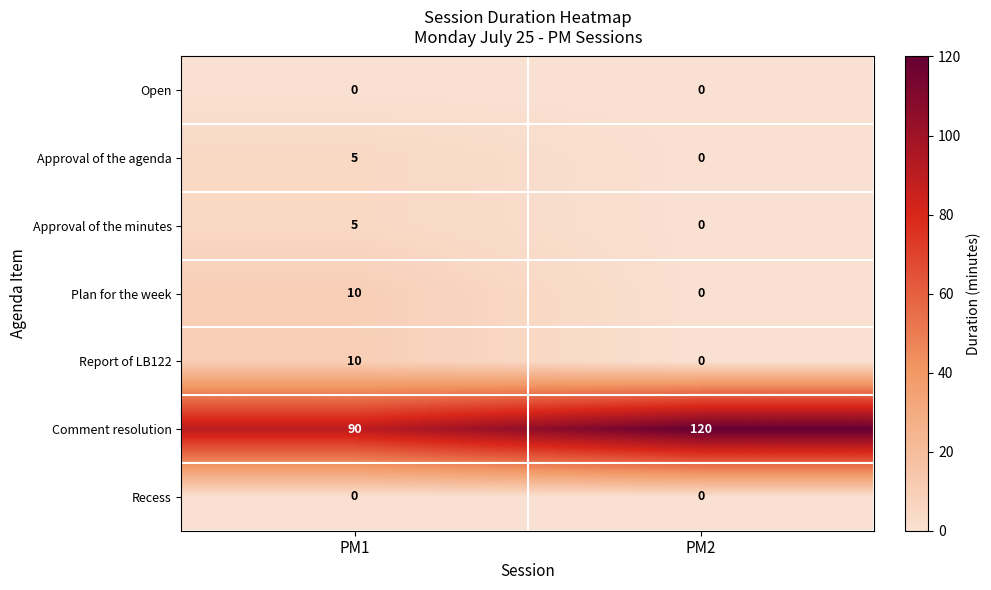

Which series has the largest total across all categories?

Comment resolution